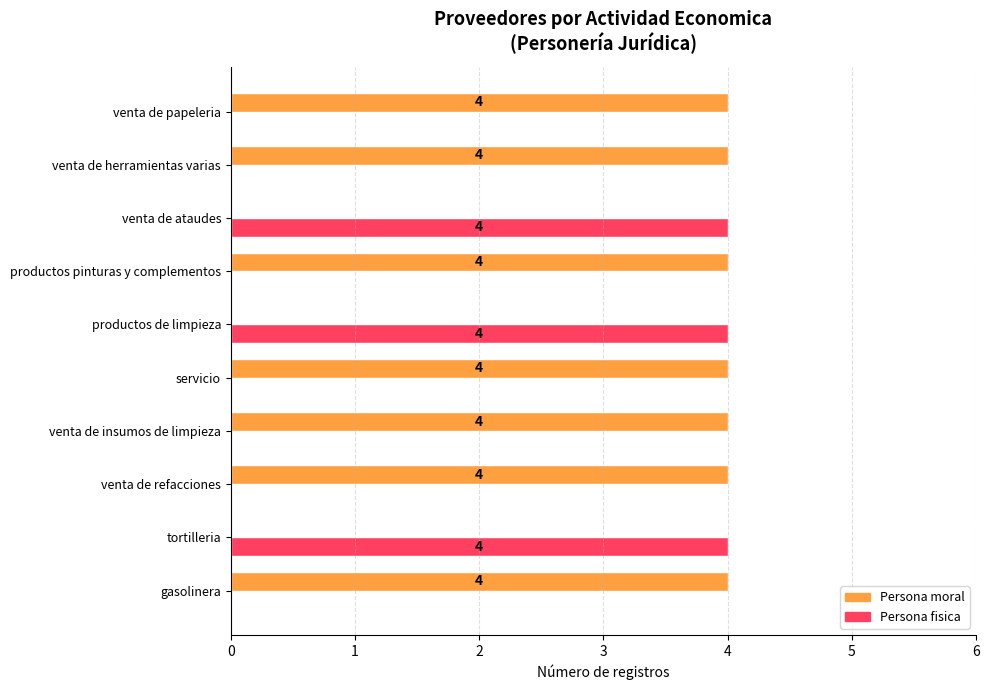

What is the greatest value displayed?

4